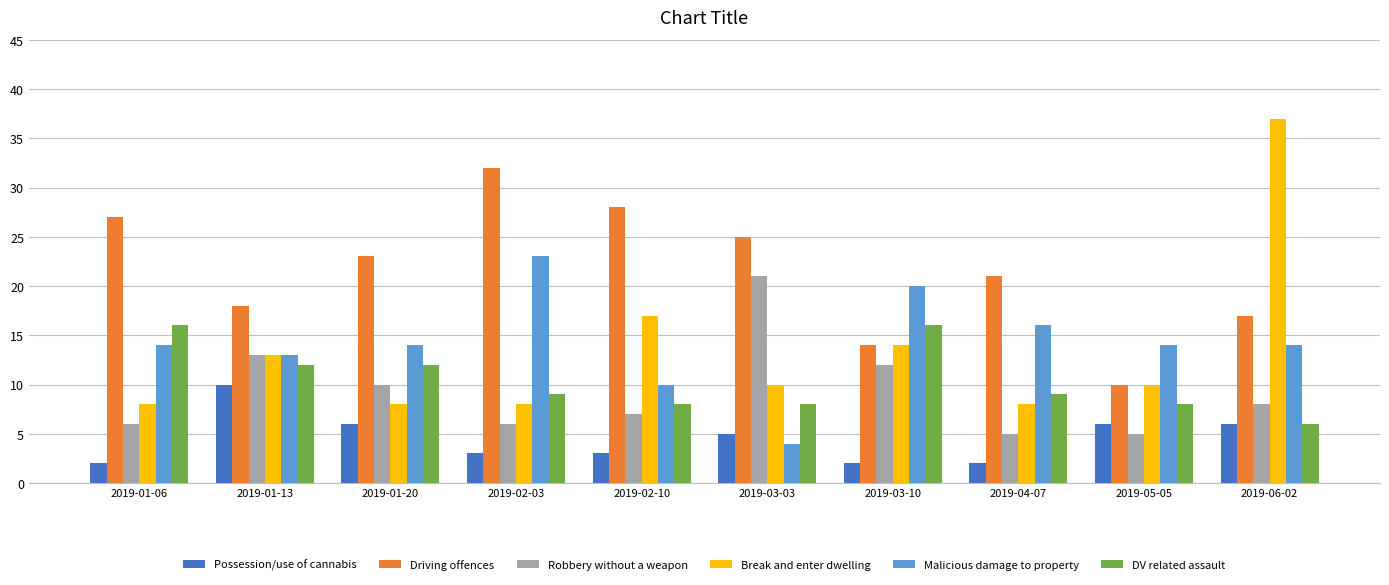

What value does the Malicious damage to property series have at 2019-06-02, to the nearest 5?

15